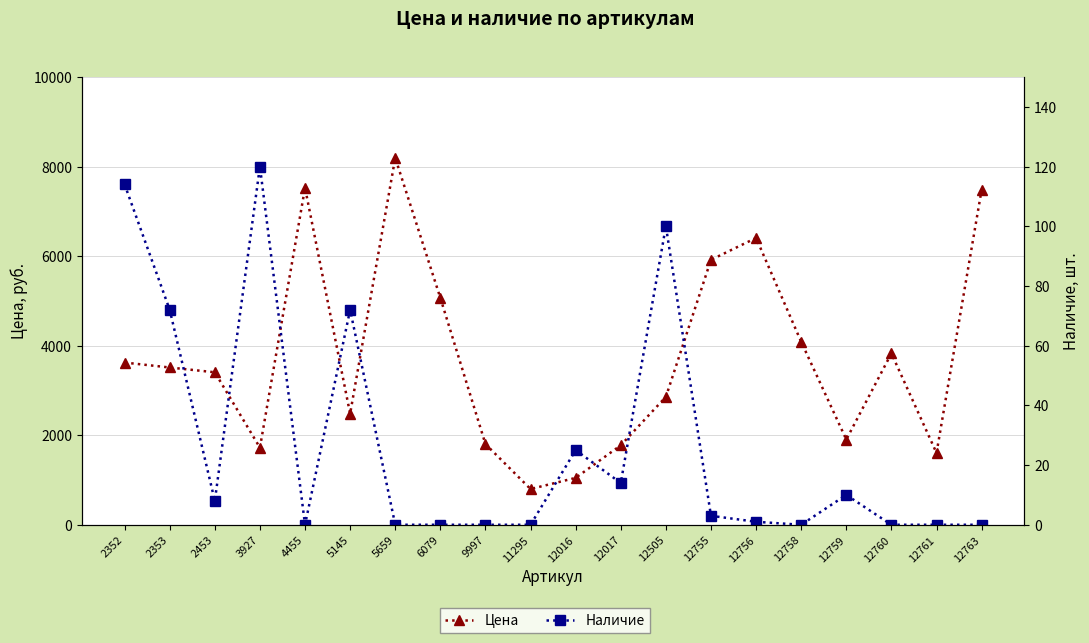

True or false: Наличие and Цена intersect in this chart.

False